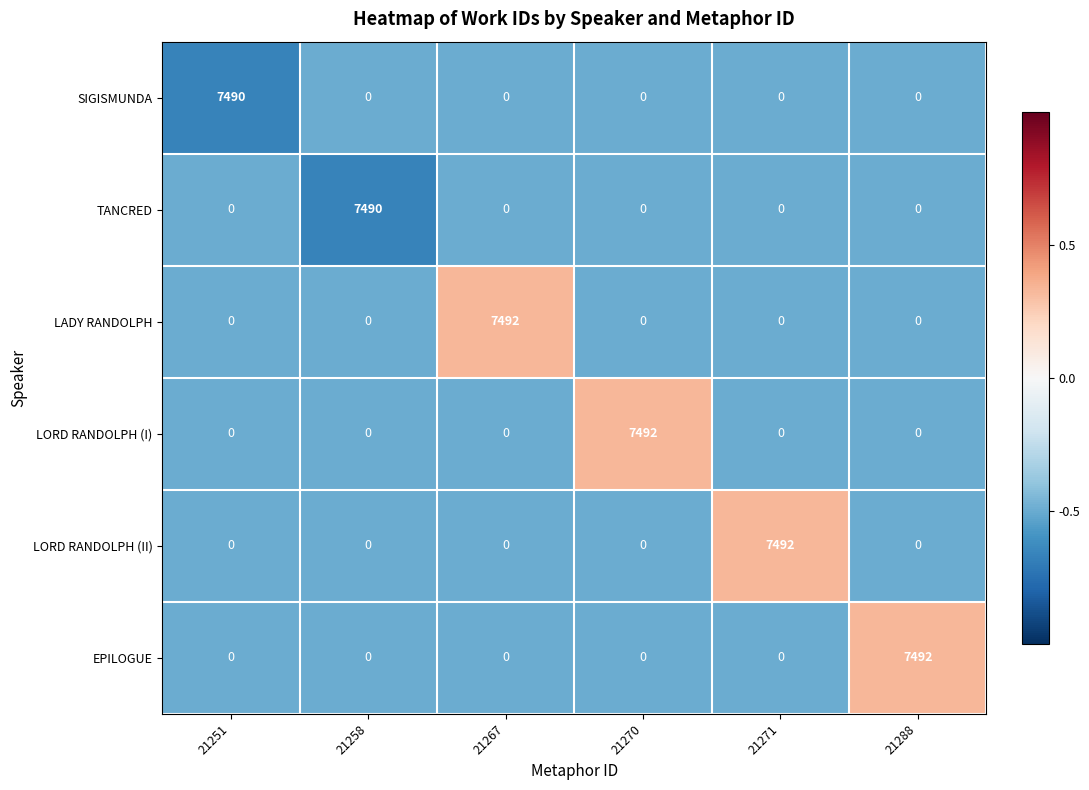

The LORD RANDOLPH (I) series shows 4263 at 21271. True or false?

False